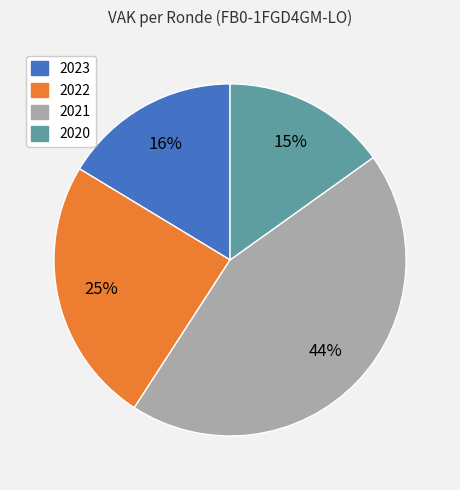

Does any single category account for the majority?

No